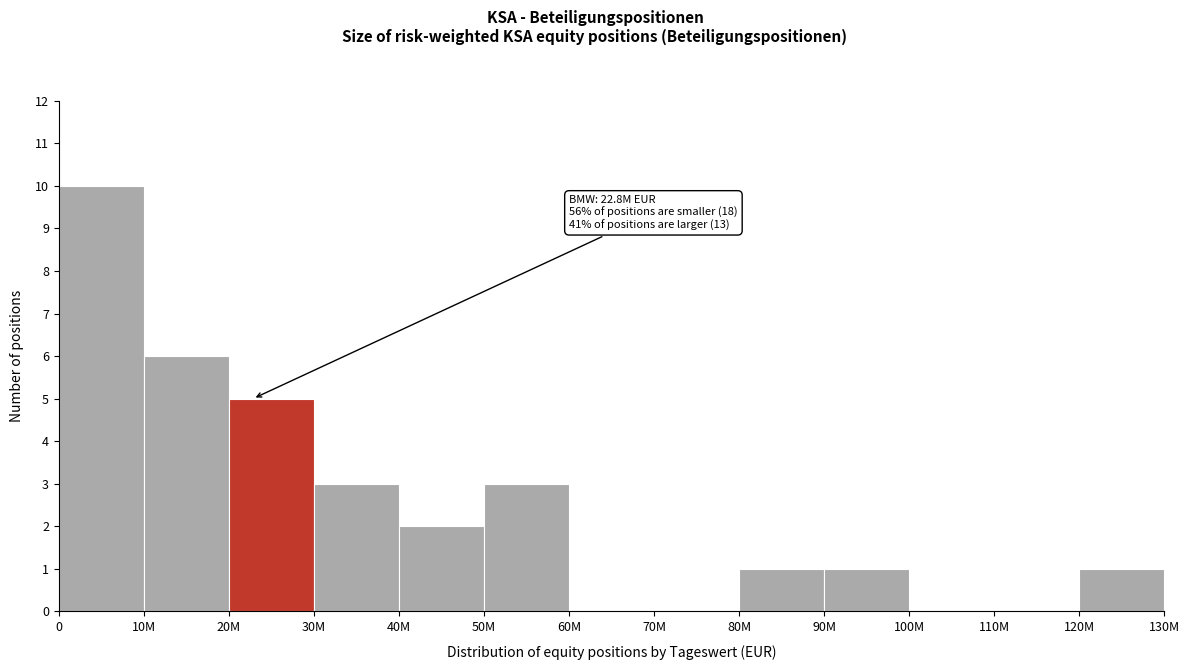

What is the sum of all values?

32